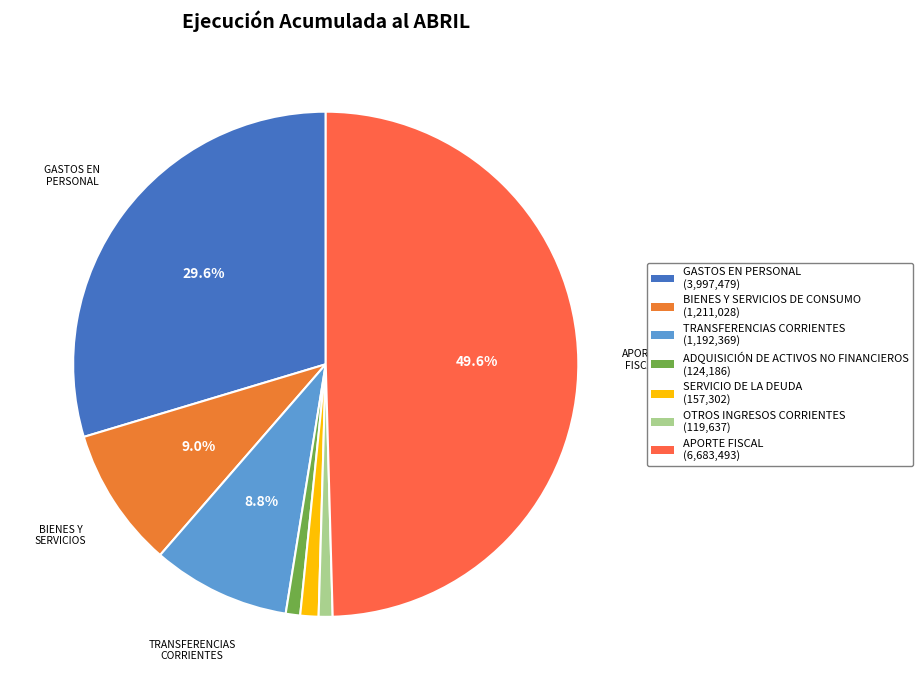

How many slices are in this pie chart?

7